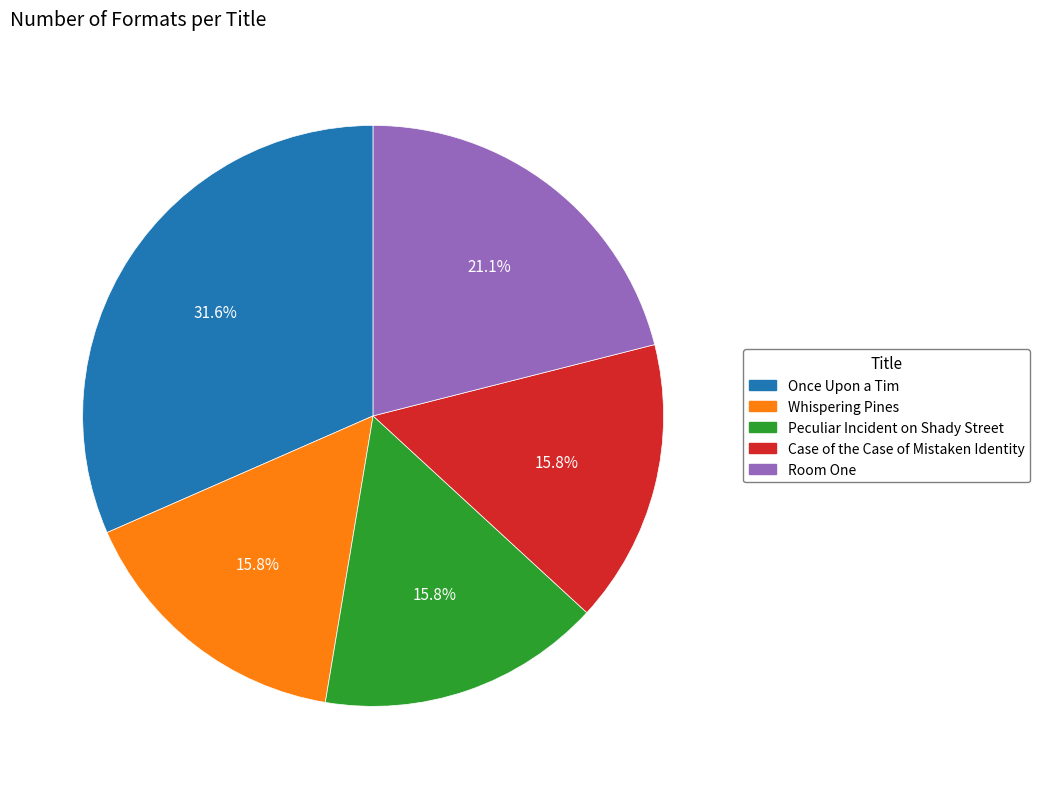

How many segments does this pie chart have?

5